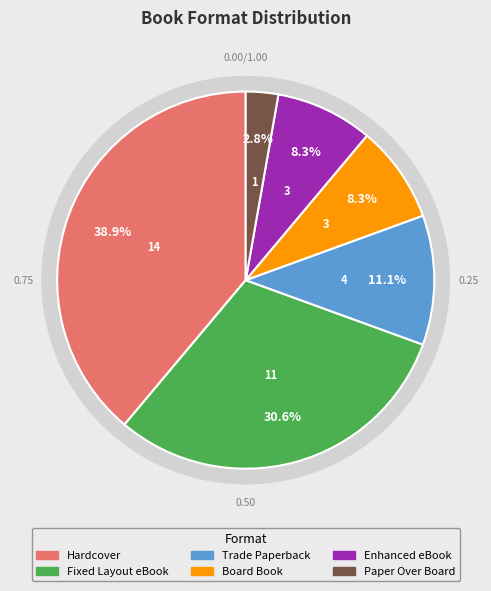

What is the ratio of the value at Hardcover to the value at Enhanced eBook?

4.7